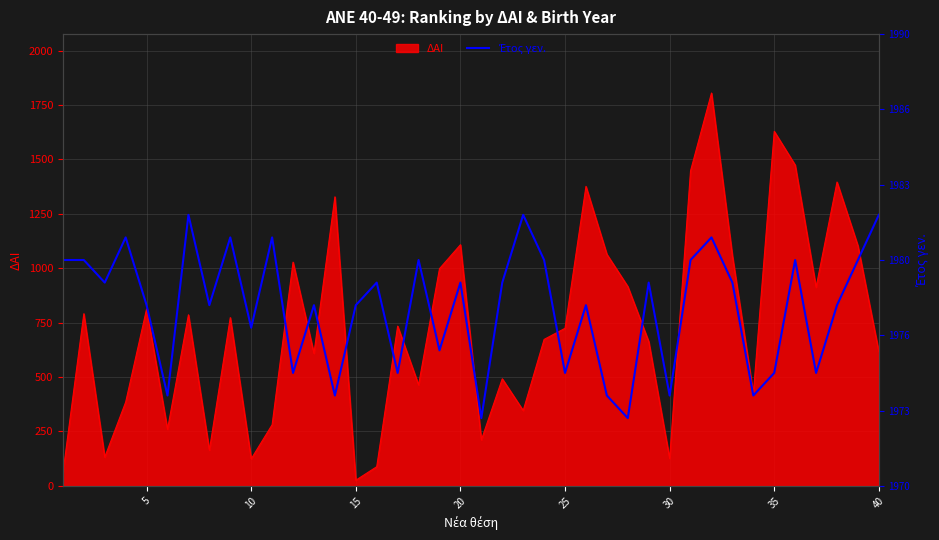

What is the highest value of the ΔΑΙ series?

1805